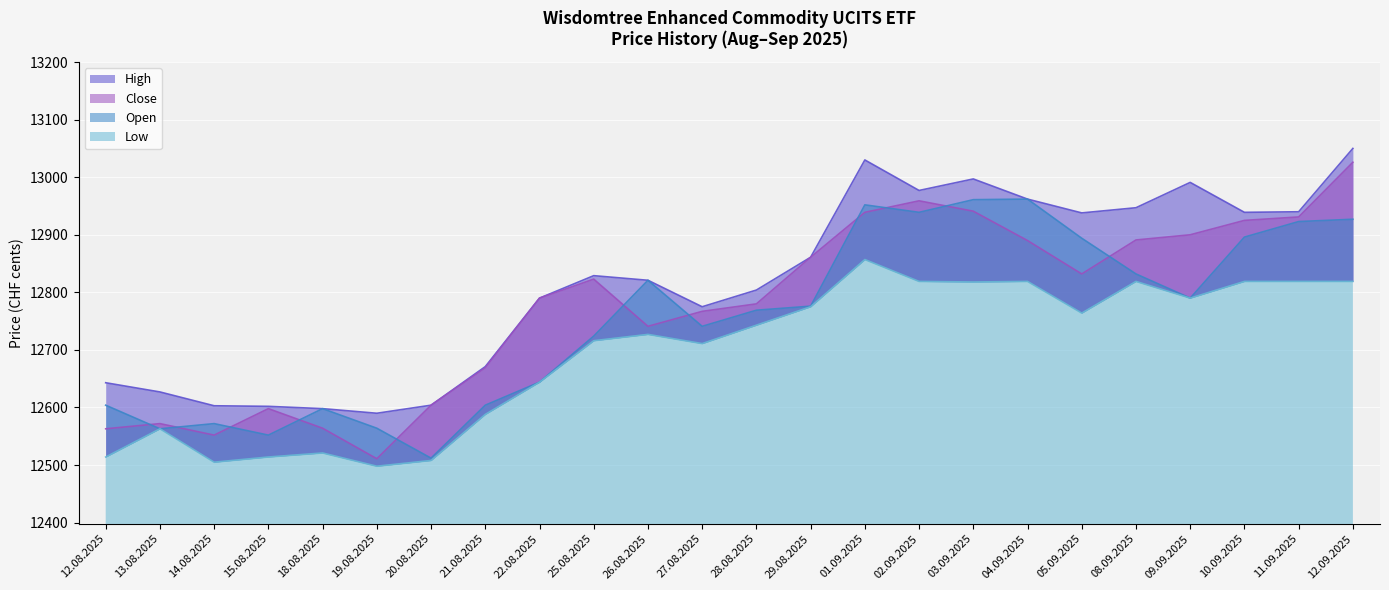

Which category has the lowest value in the Open series?

20.08.2025